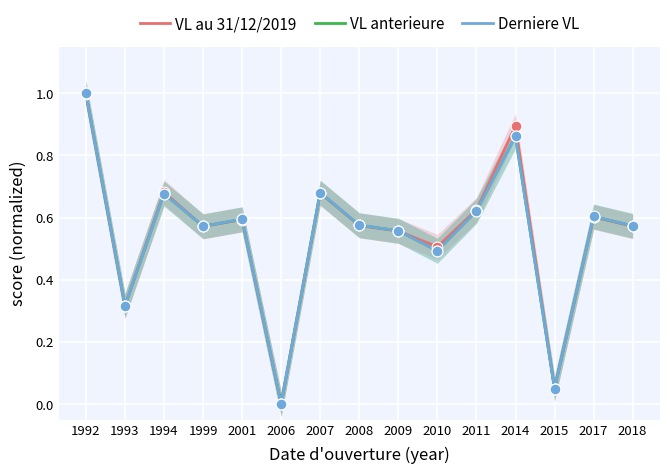

Which series reaches the maximum Y coordinate?

Derniere VL